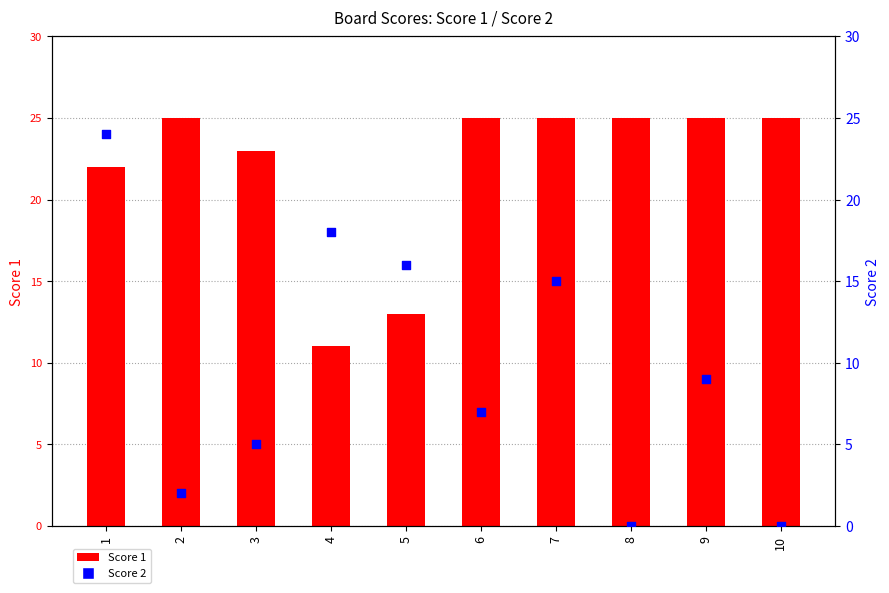

Which series reaches the minimum Y coordinate?

Score 2